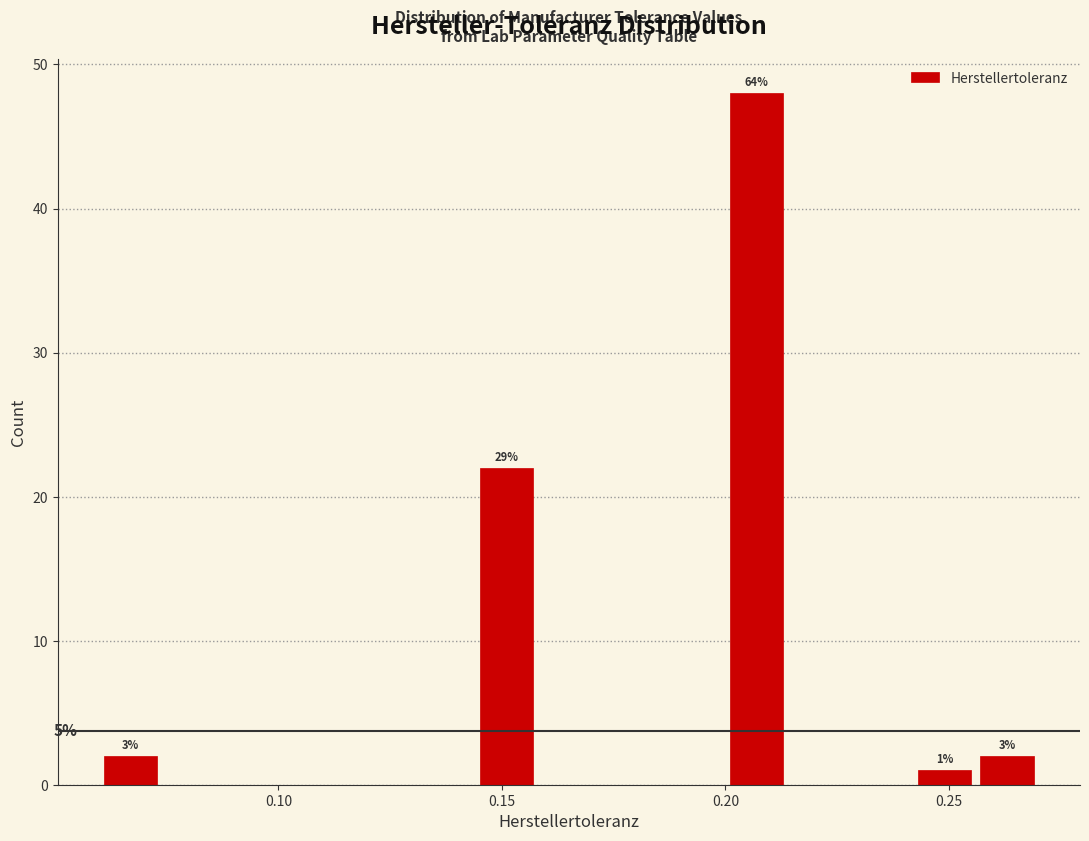

Around what value on the x-axis is the tallest bar? Give the approximate position of its centre, as read against the axis.

0.205